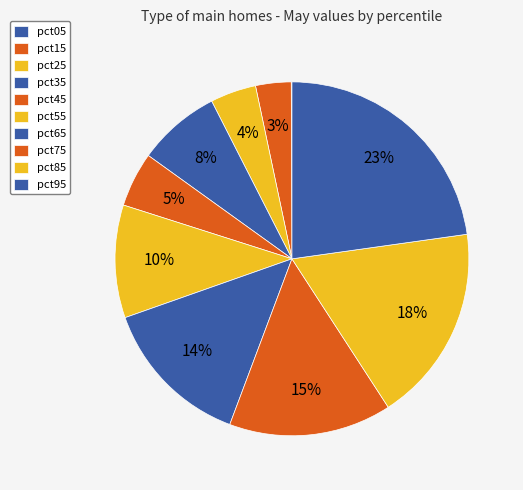

Is there a majority slice in this chart?

No